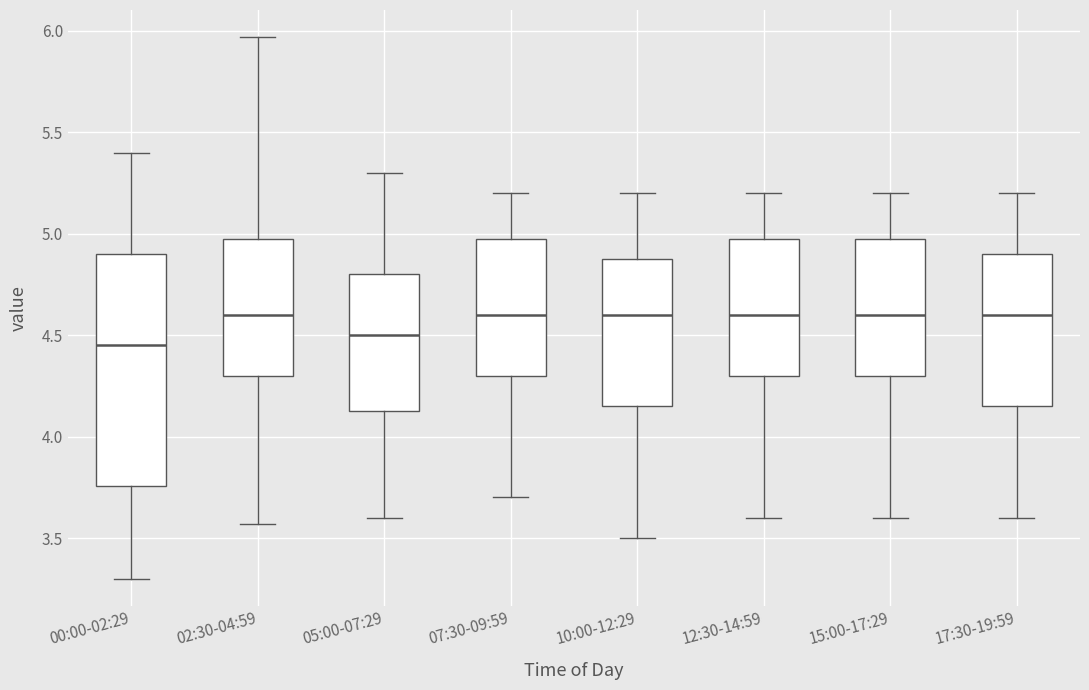

Reading left to right, transcribe this box plot: for each box, give where its median line is, the range the box spans, and where its two whiskers end, as read against the y-axis. The values are not printed on the chart, so give them approximately, as read against the axis.

00:00-02:29: median 4.45, box 3.75 to 4.90, whiskers 3.30 to 5.40
02:30-04:59: median 4.60, box 4.30 to 5.00, whiskers 3.55 to 5.95
05:00-07:29: median 4.50, box 4.15 to 4.80, whiskers 3.60 to 5.30
07:30-09:59: median 4.60, box 4.30 to 5.00, whiskers 3.70 to 5.20
10:00-12:29: median 4.60, box 4.15 to 4.90, whiskers 3.50 to 5.20
12:30-14:59: median 4.60, box 4.30 to 5.00, whiskers 3.60 to 5.20
15:00-17:29: median 4.60, box 4.30 to 5.00, whiskers 3.60 to 5.20
17:30-19:59: median 4.60, box 4.15 to 4.90, whiskers 3.60 to 5.20